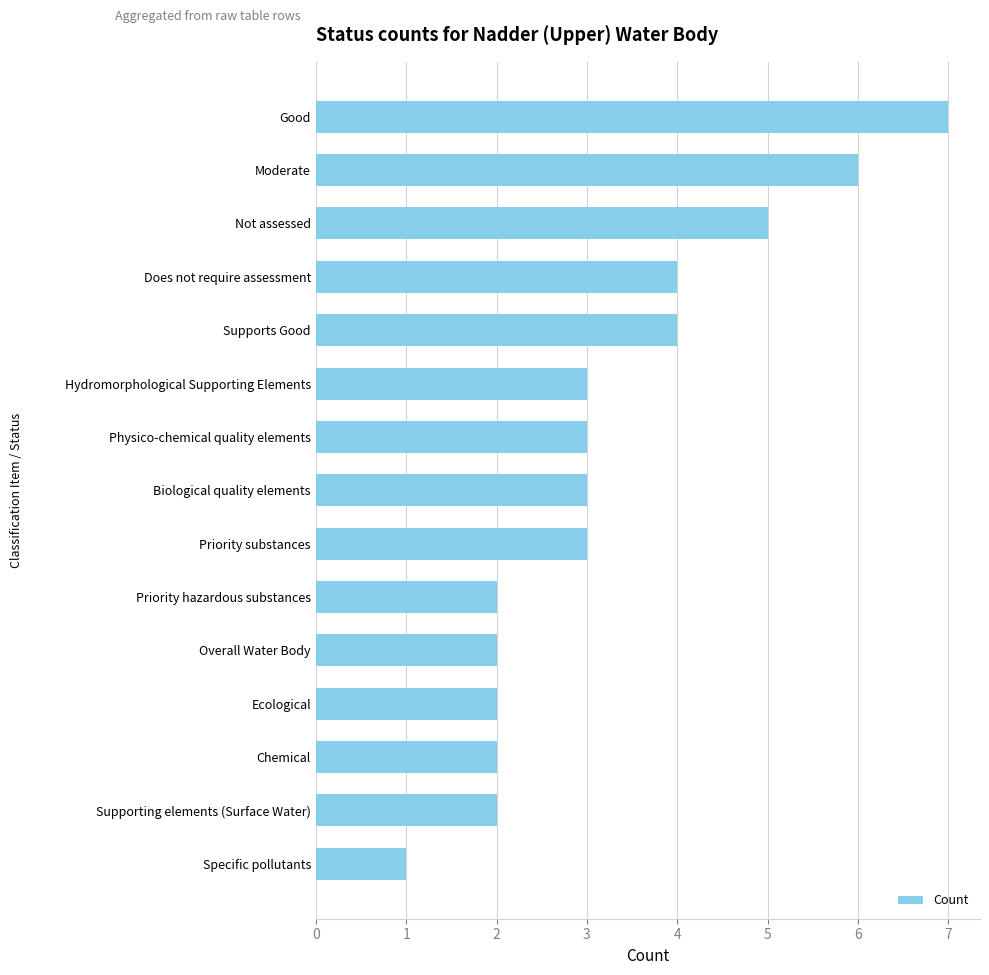

Is it true that the value at Overall Water Body is 2?

True